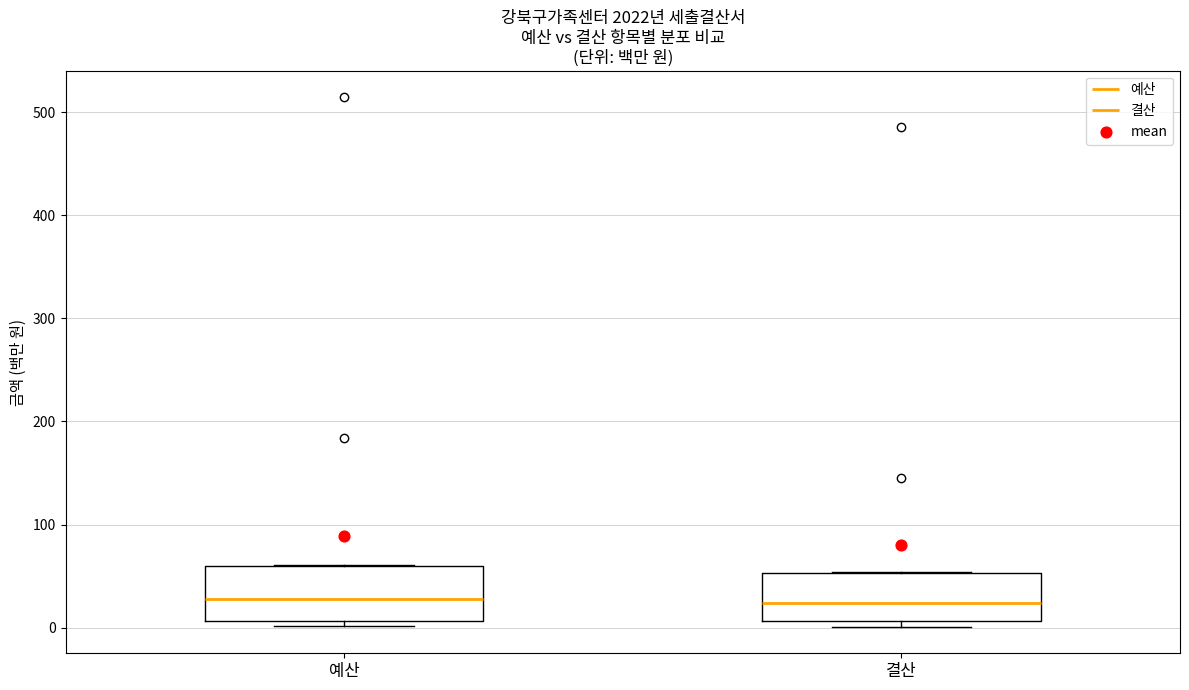

Where does the median line of the box for 예산 sit on the y-axis? The values are not printed on the chart, so give them approximately, as read against the axis.

30